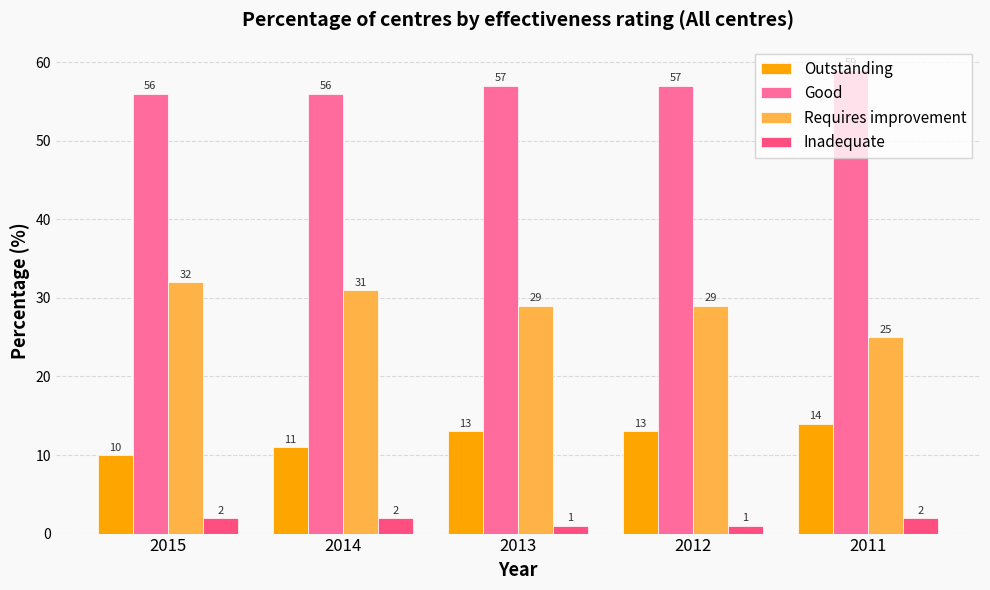

What is the total value across all series at 2015?

100